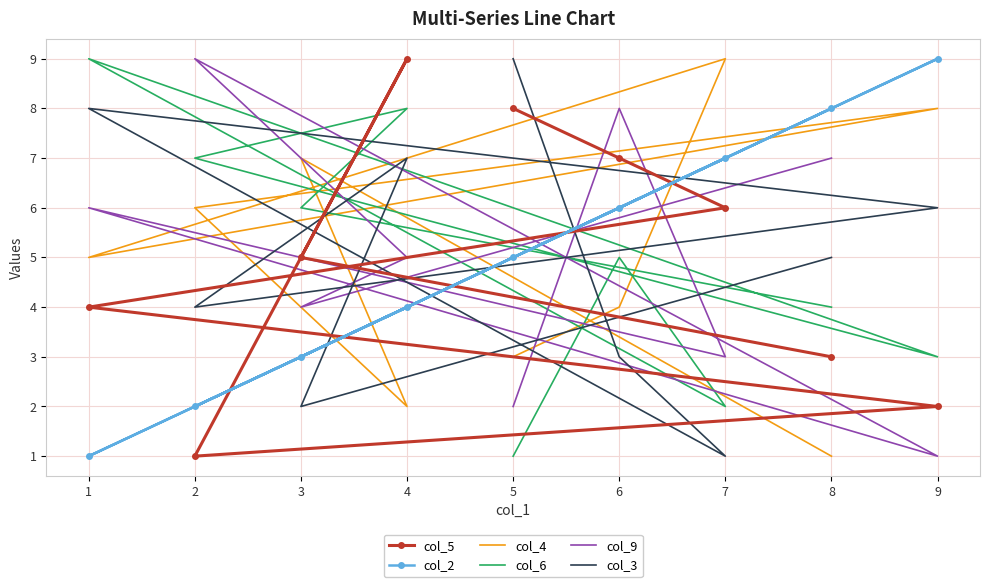

At how many categories does at least one series exceed 1?

9